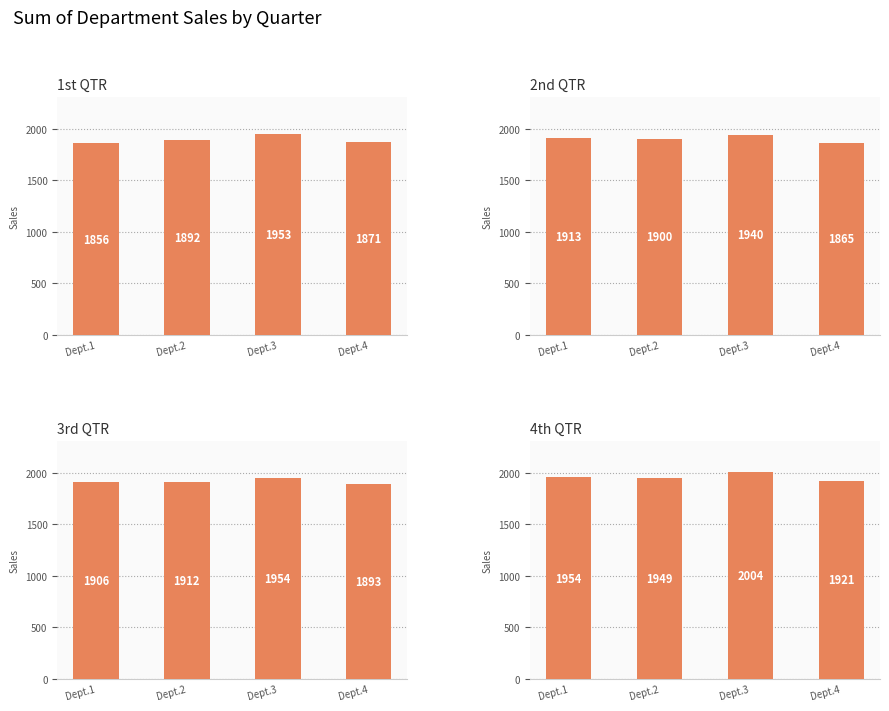

Reading right to left, transcribe all the data shown in this chart.

1st QTR: 1871.3	1952.7	1891.8	1856.3
2nd QTR: 1865.2	1939.9	1900.3	1912.7
3rd QTR: 1892.8	1953.5	1911.8	1905.9
4th QTR: 1921.0	2003.7	1948.8	1954.3